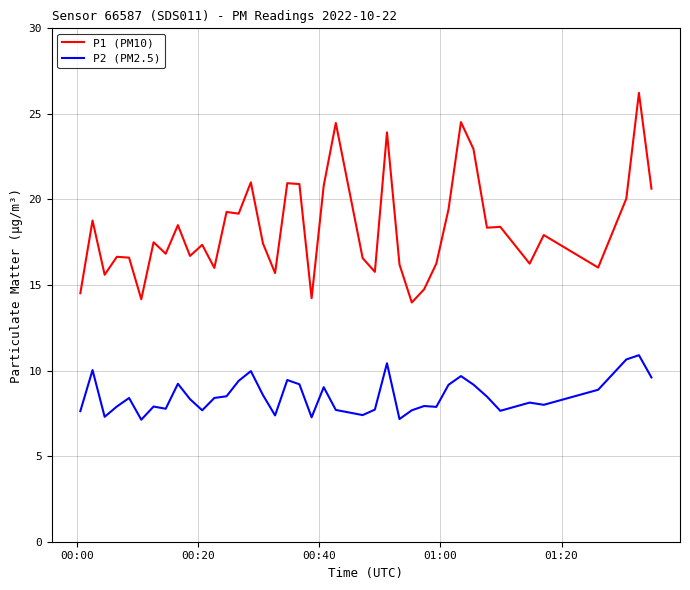

True or false: P1 (PM10) and P2 (PM2.5) intersect in this chart.

False